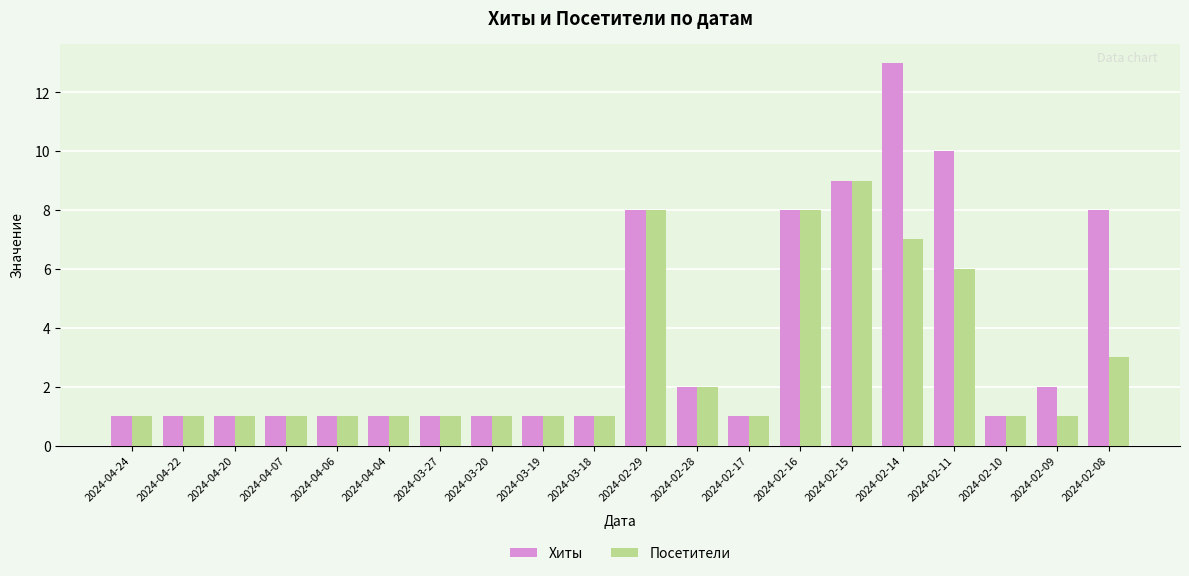

Reading left to right, extract all data points from this chart.

Хиты: 1	1	1	1	1	1	1	1	1	1	8	2	1	8	9	13	10	1	2	8
Посетители: 1	1	1	1	1	1	1	1	1	1	8	2	1	8	9	7	6	1	1	3